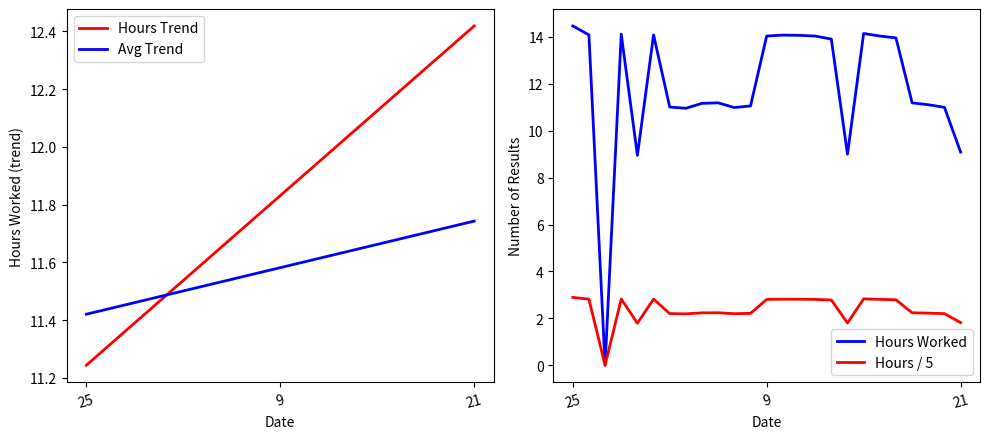

Where is Hours Trend nearest to the value 11?

25